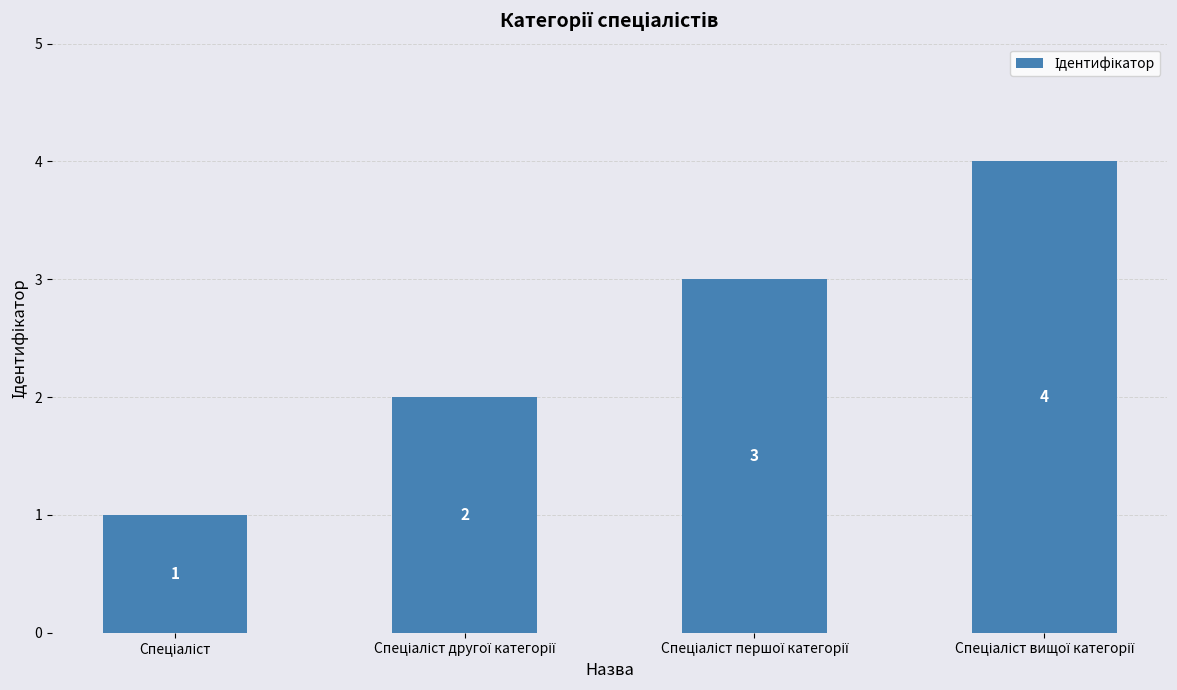

What is the greatest value displayed?

4